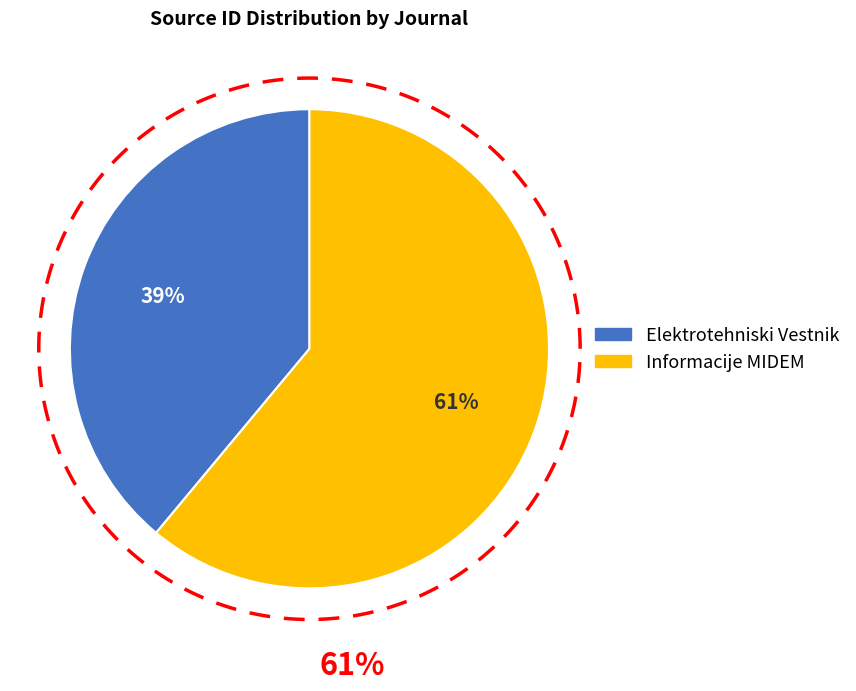

To the nearest percent, what is the combined percentage of Informacije MIDEM and Elektrotehniski Vestnik?

100%